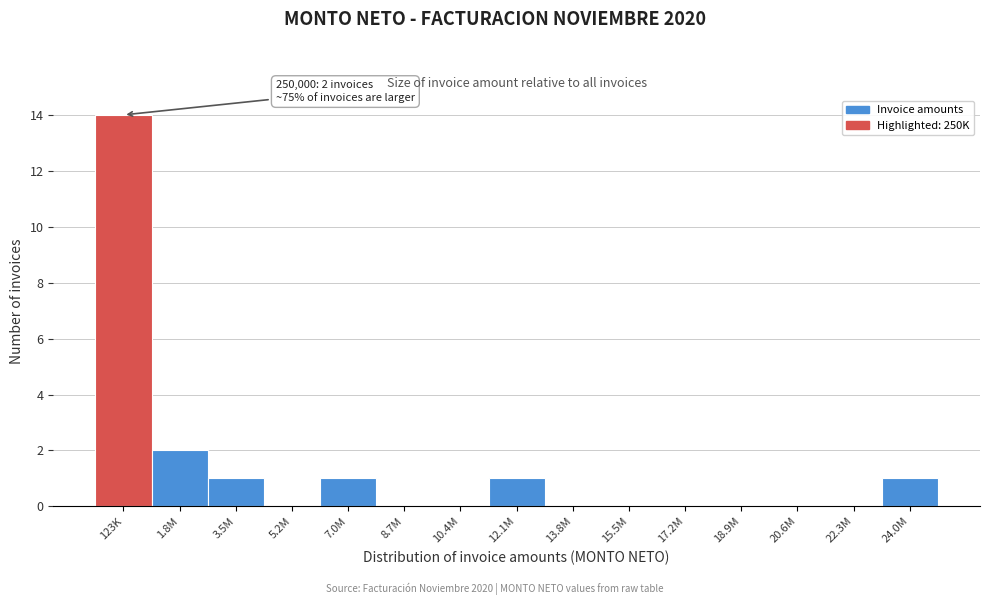

Reading right to left, extract all data points from this chart.

24.0M=1	22.3M=0	20.6M=0	18.9M=0	17.2M=0	15.5M=0	13.8M=0	12.1M=1	10.4M=0	8.7M=0	7.0M=1	5.2M=0	3.5M=1	1.8M=2	123K=14